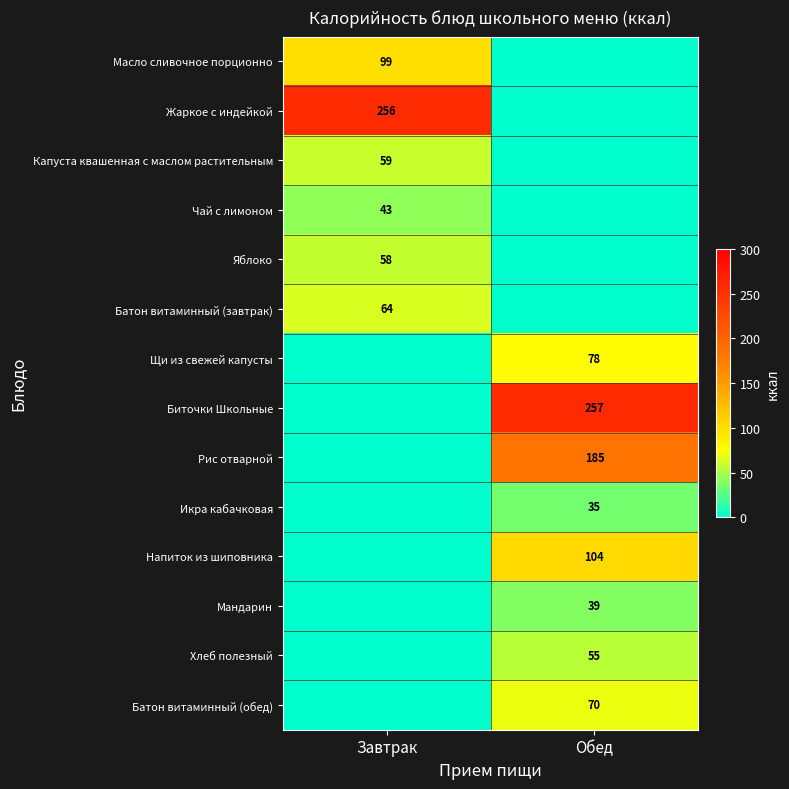

The Напиток из шиповника series shows 51 at Обед. True or false?

False